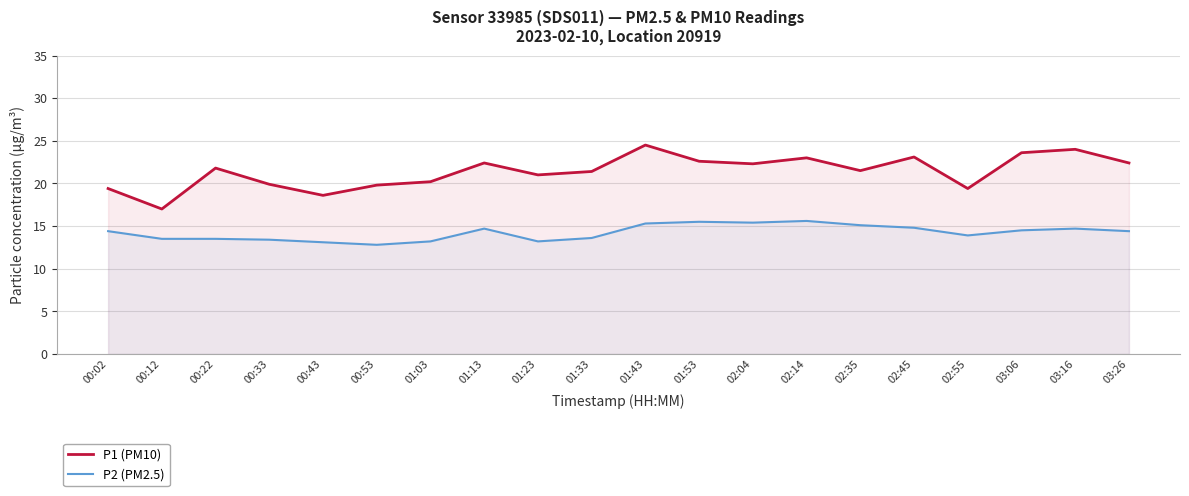

Is the value of P1 (PM10) at 01:23 greater than the value of P2 (PM2.5) at 03:06?

Yes